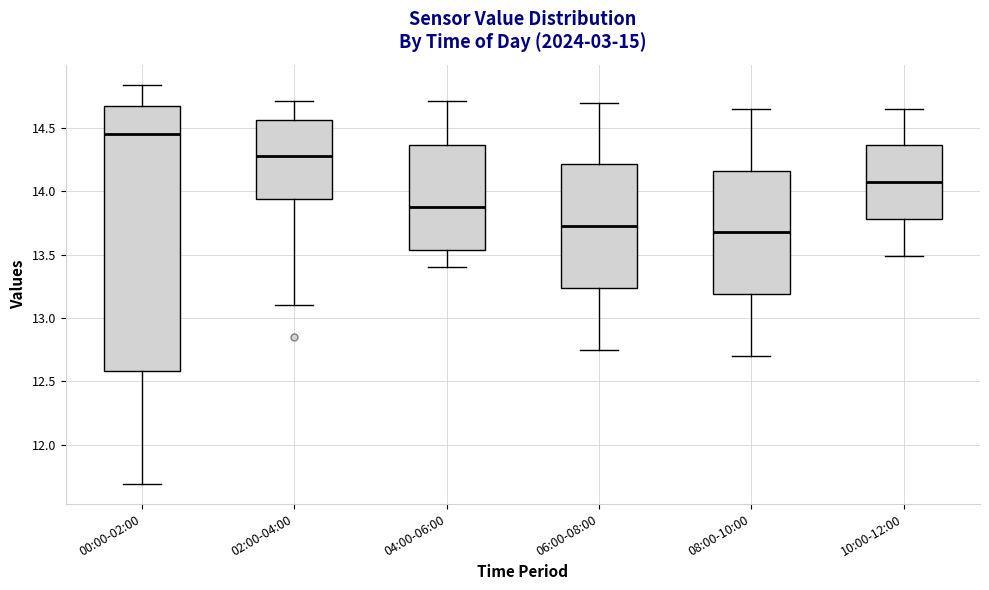

Reading left to right, read every box against the y-axis: the position of its median line, the range the box covers, and the ends of its whiskers. The values are not printed on the chart, so give them approximately, as read against the axis.

00:00-02:00: median 14.45, box 12.60 to 14.65, whiskers 11.70 to 14.85
02:00-04:00: median 14.30, box 13.95 to 14.55, whiskers 13.10 to 14.70
04:00-06:00: median 13.90, box 13.55 to 14.35, whiskers 13.40 to 14.70
06:00-08:00: median 13.75, box 13.25 to 14.20, whiskers 12.75 to 14.70
08:00-10:00: median 13.70, box 13.20 to 14.15, whiskers 12.70 to 14.65
10:00-12:00: median 14.10, box 13.80 to 14.35, whiskers 13.50 to 14.65